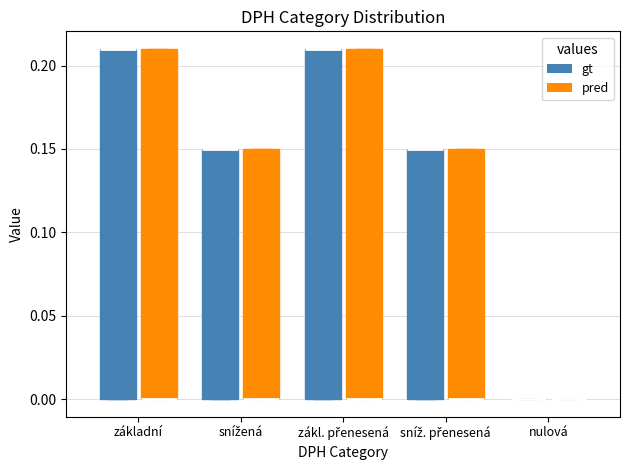

Where is the upper edge of the box for základní (pred) on the y-axis? The values are not printed on the chart, so give them approximately, as read against the axis.

0.21